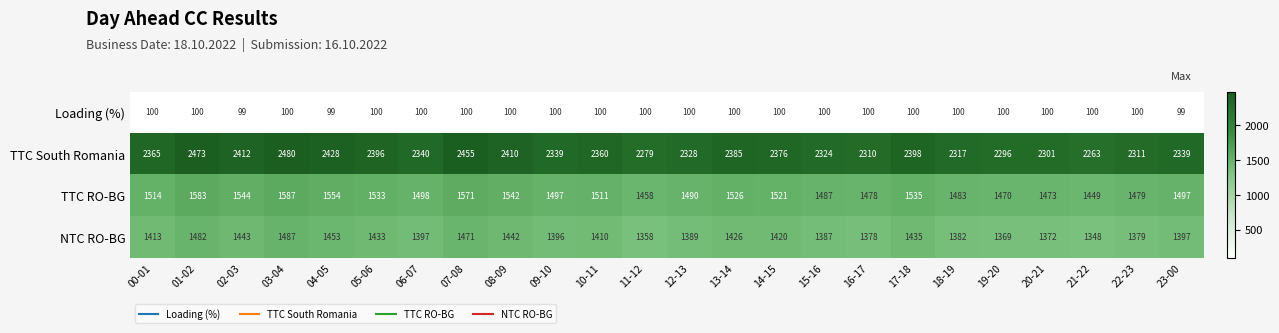

Is the value of NTC RO-BG at 14-15 greater than the value of TTC South Romania at 06-07?

No